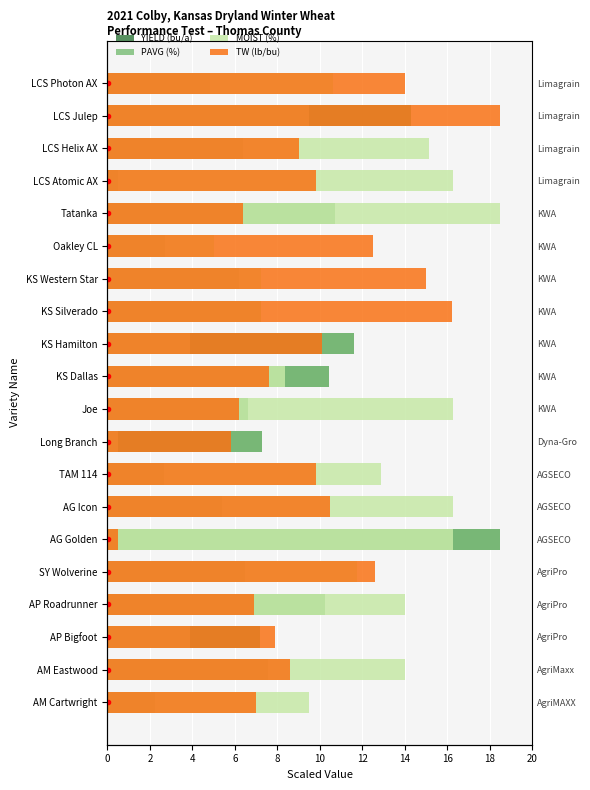

What is the difference between the maximum and minimum values in the YIELD (bu/a) series?

18.0